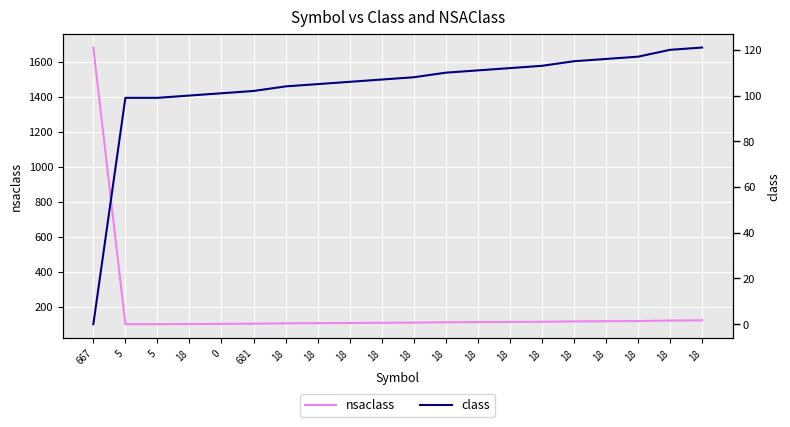

The nsaclass series shows 73 at 18. True or false?

False